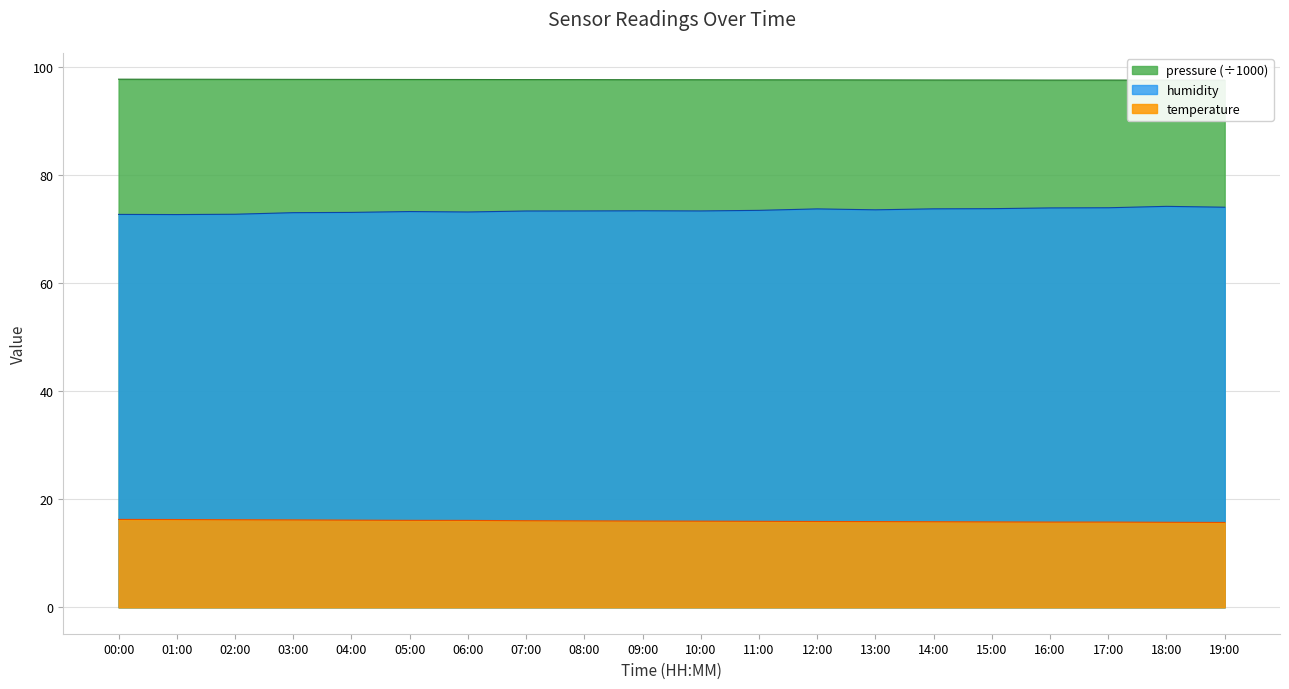

True or false: temperature and humidity intersect in this chart.

False